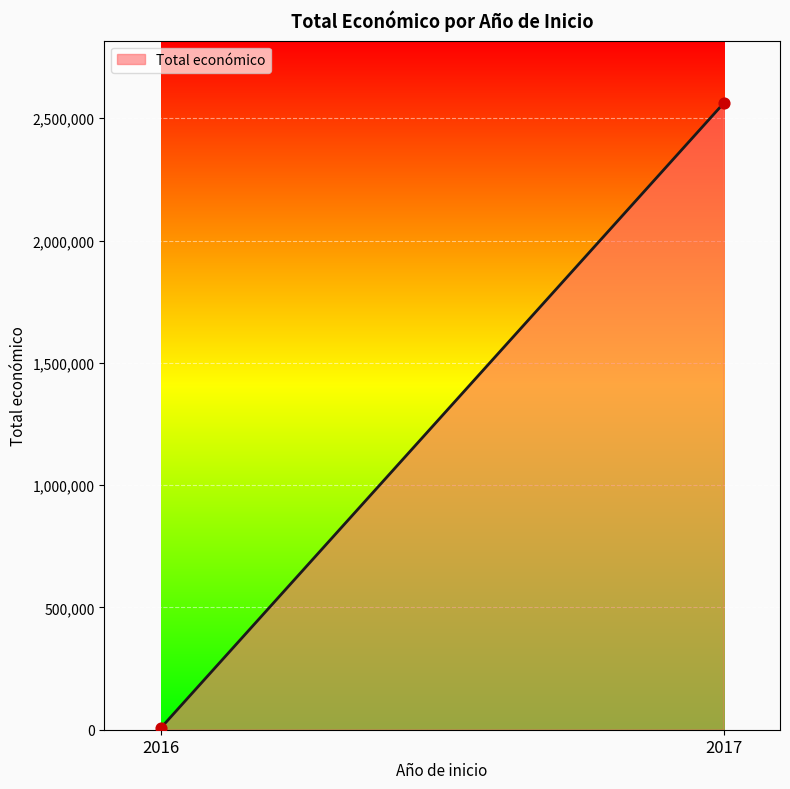

What is the range of Y values (max minus min)?

2555609